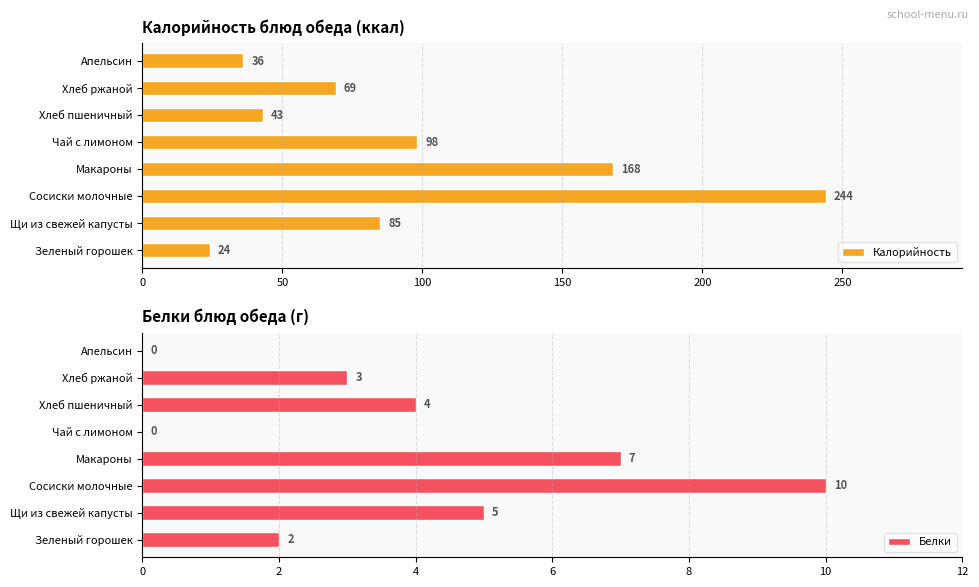

What is the minimum value for Калорийность?

24